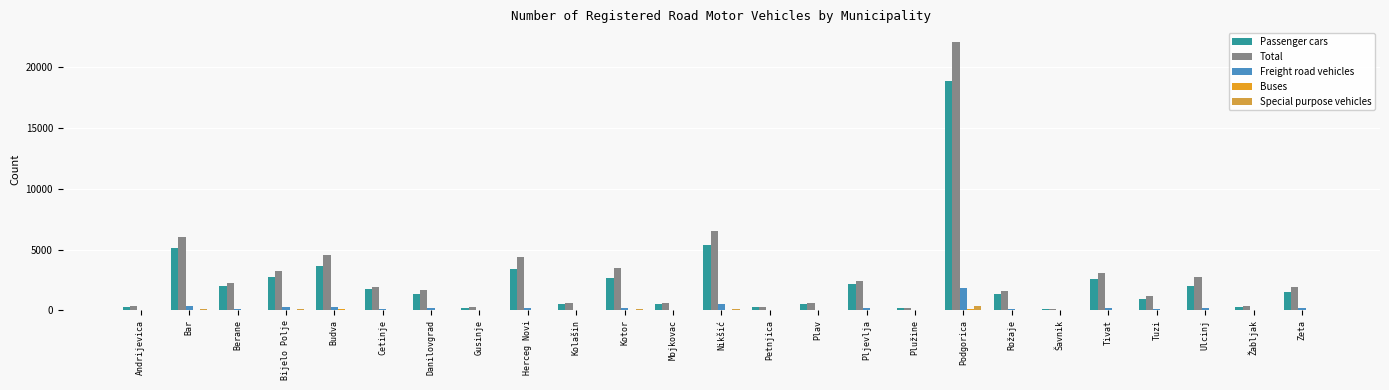

Reading right to left, transcribe all the data shown in this chart.

Passenger cars: 1524	264	2001	960	2554	93	1315	18866	156	2129	528	269	5383	521	2623	529	3426	224	1352	1713	3660	2706	1985	5090	267
Total: 1907	330	2767	1153	3056	112	1596	22105	181	2440	581	296	6501	583	3493	633	4364	237	1673	1953	4576	3244	2242	6044	319
Freight road vehicles: 156	26	179	131	152	13	84	1823	14	149	31	15	541	36	199	54	210	7	165	93	248	250	110	376	26
Buses: 3	0	35	1	17	0	13	130	2	5	1	0	62	0	21	5	53	1	40	17	66	12	8	4	0
Special purpose vehicles: 45	8	23	17	59	0	41	362	5	42	11	2	127	15	77	17	59	2	39	22	40	104	28	91	18